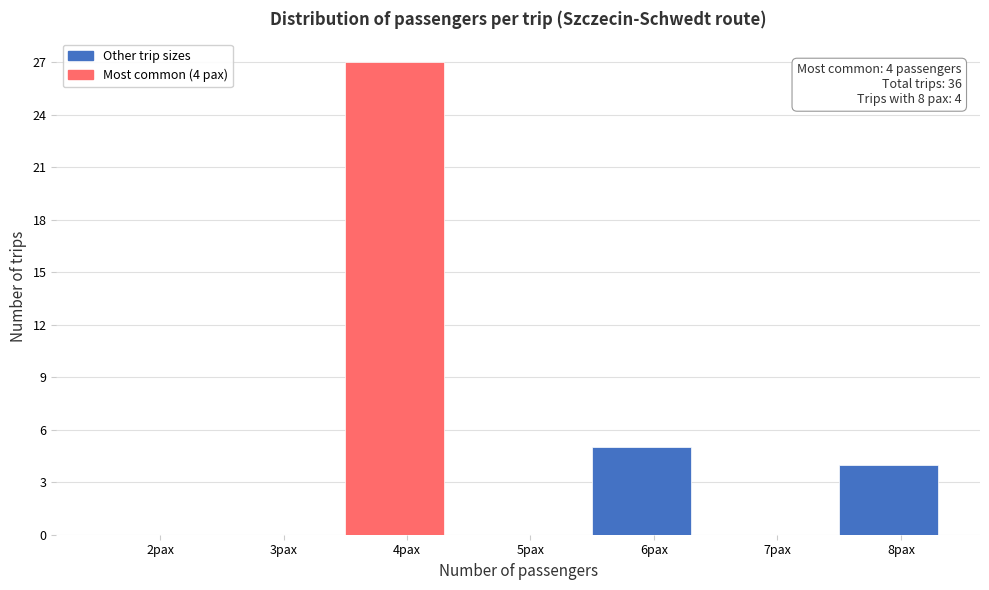

Reading right to left, extract all data points from this chart.

8pax=4	7pax=0	6pax=5	5pax=0	4pax=27	3pax=0	2pax=0